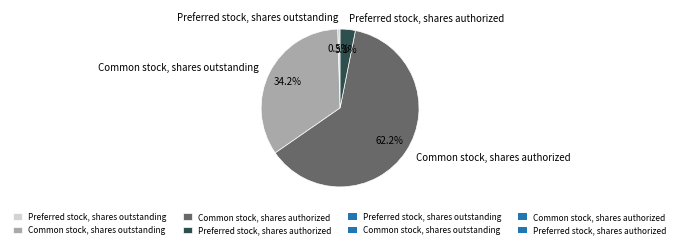

How many segments does this pie chart have?

4